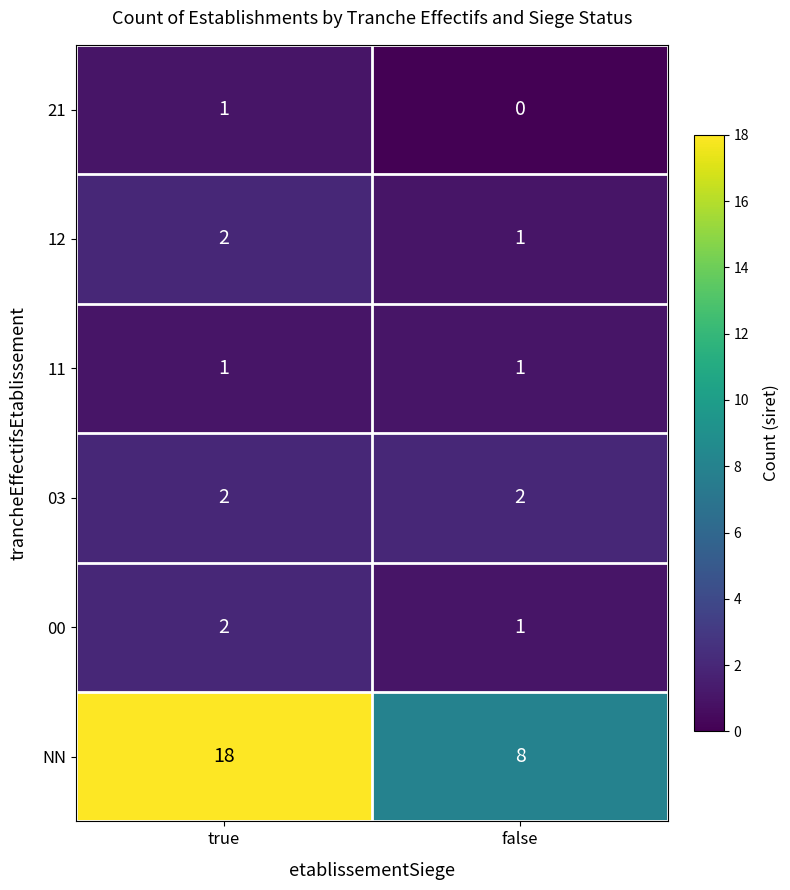

True or false: 11 has a value of 0 at false.

False